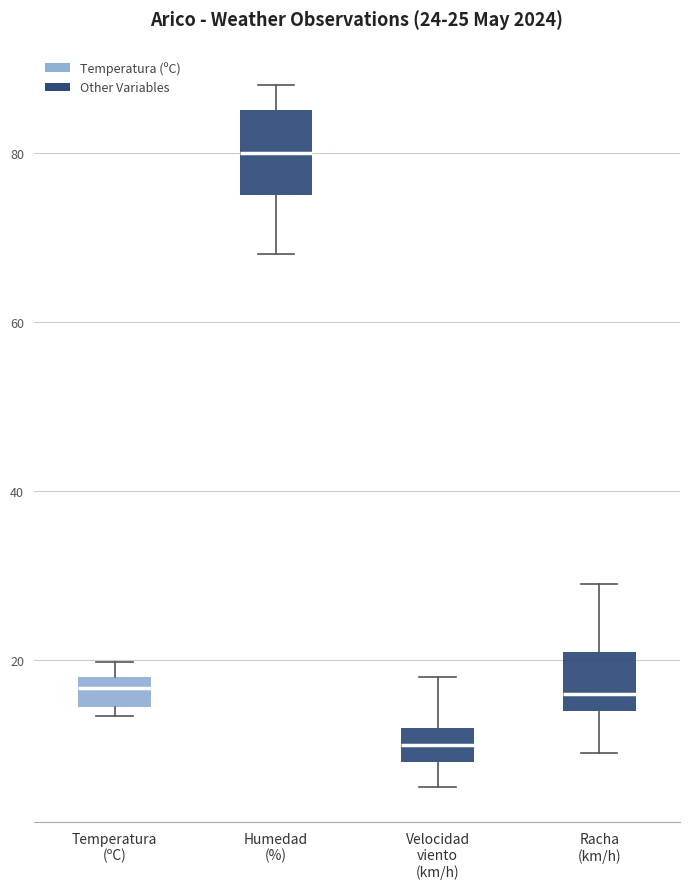

Comparing the boxes themselves (not the whiskers), which one is the tallest?

Humedad (%)